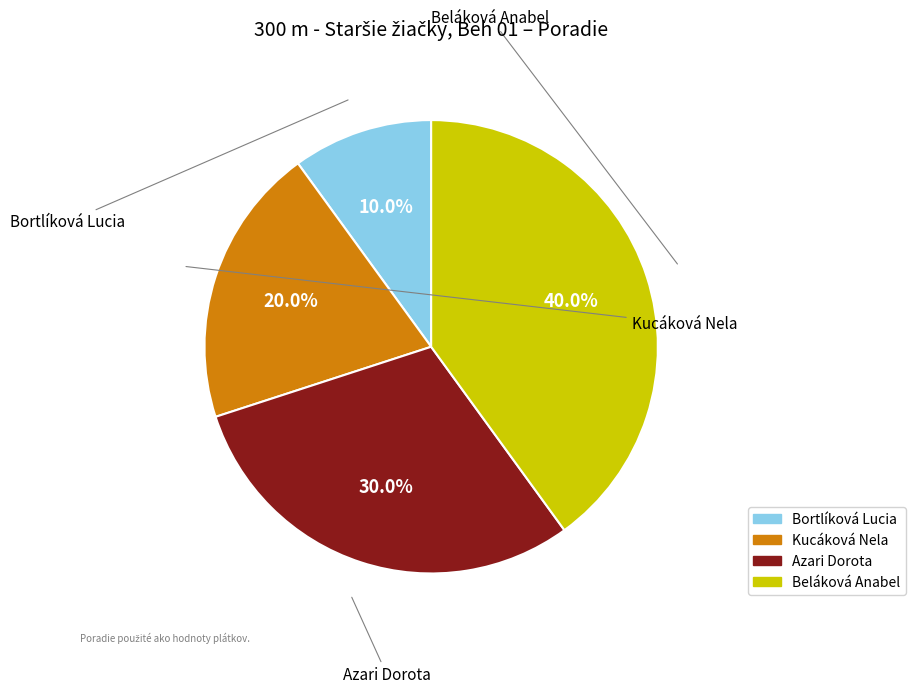

Between Beláková Anabel and Azari Dorota, which is larger?

Beláková Anabel